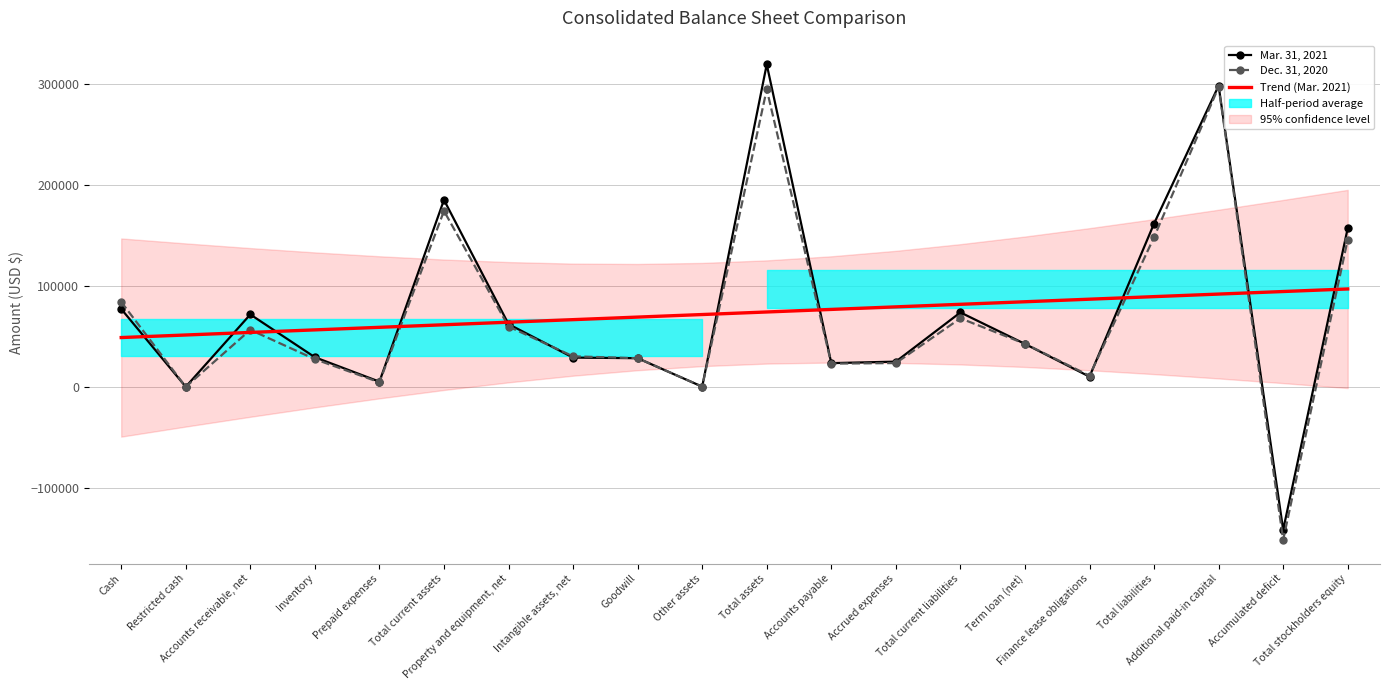

Rank the series at Finance lease obligations from lowest to highest value.

Mar. 31, 2021, Dec. 31, 2020, Trend (Mar. 2021)